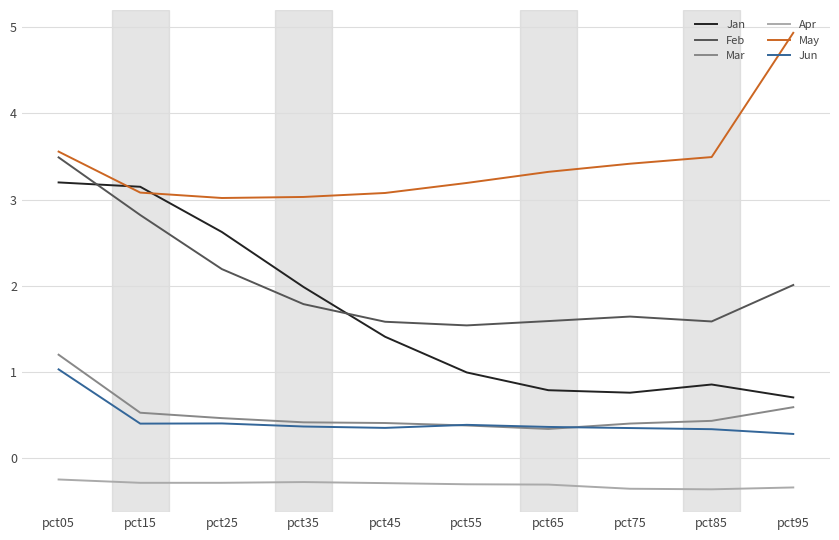

Which series has the largest range (max minus min)?

Jan